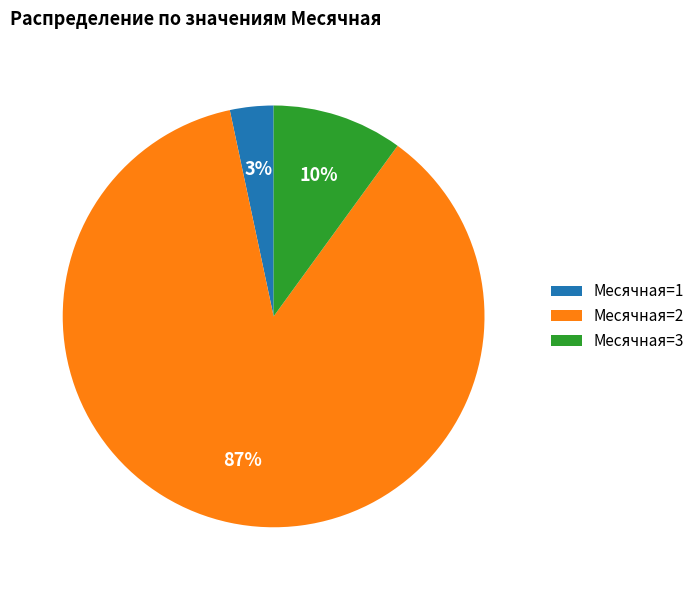

True or false: Месячная=3 accounts for 10% of the total.

True